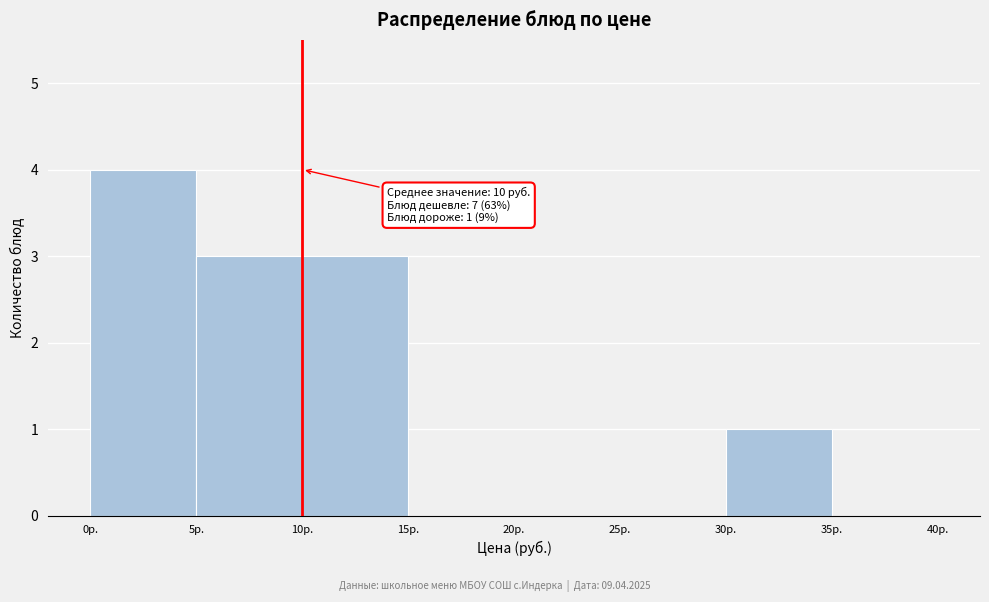

Which range on the x-axis has the tallest bar?

0 to 5